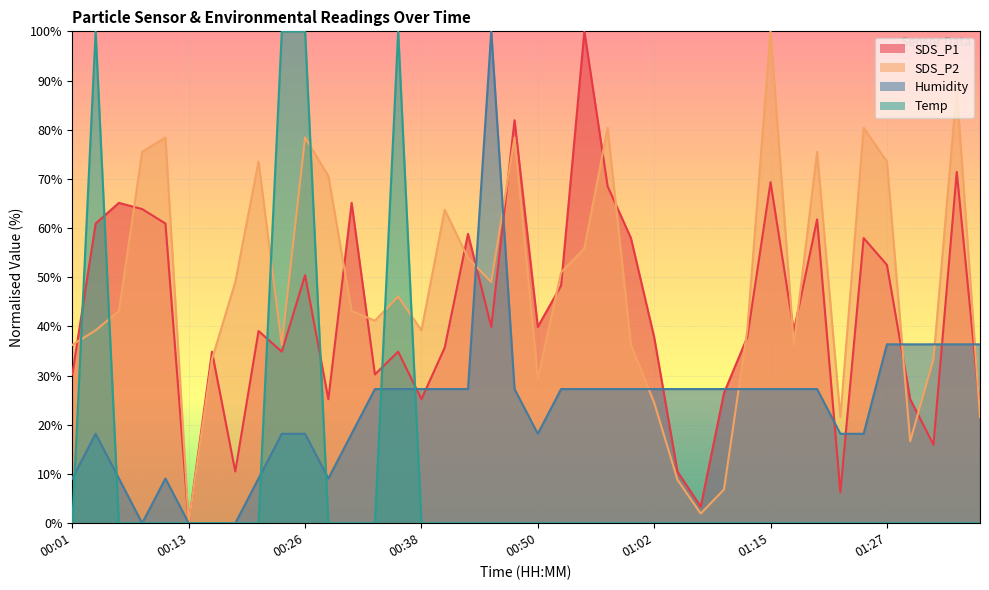

What is the greatest value displayed?

100.0